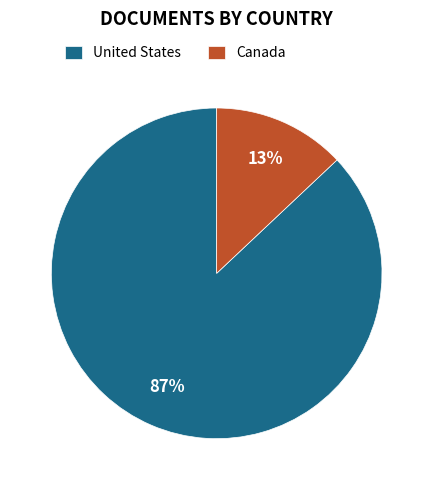

To the nearest percent, what percentage of the pie is Canada?

13%